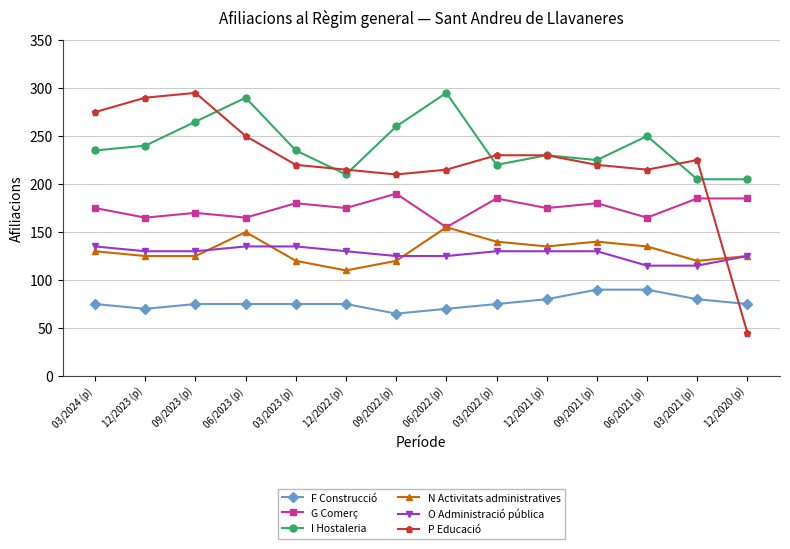

What is the difference between the maximum and minimum values in the G Comerç series?

35